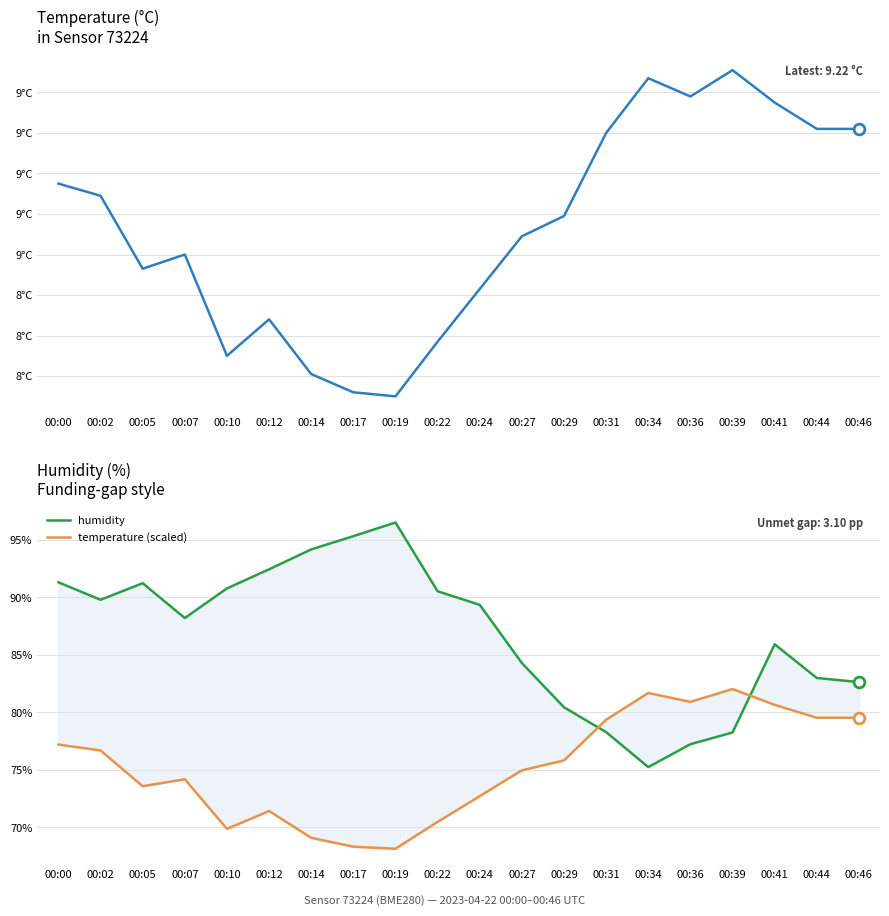

Which series contains the highest Y value?

humidity